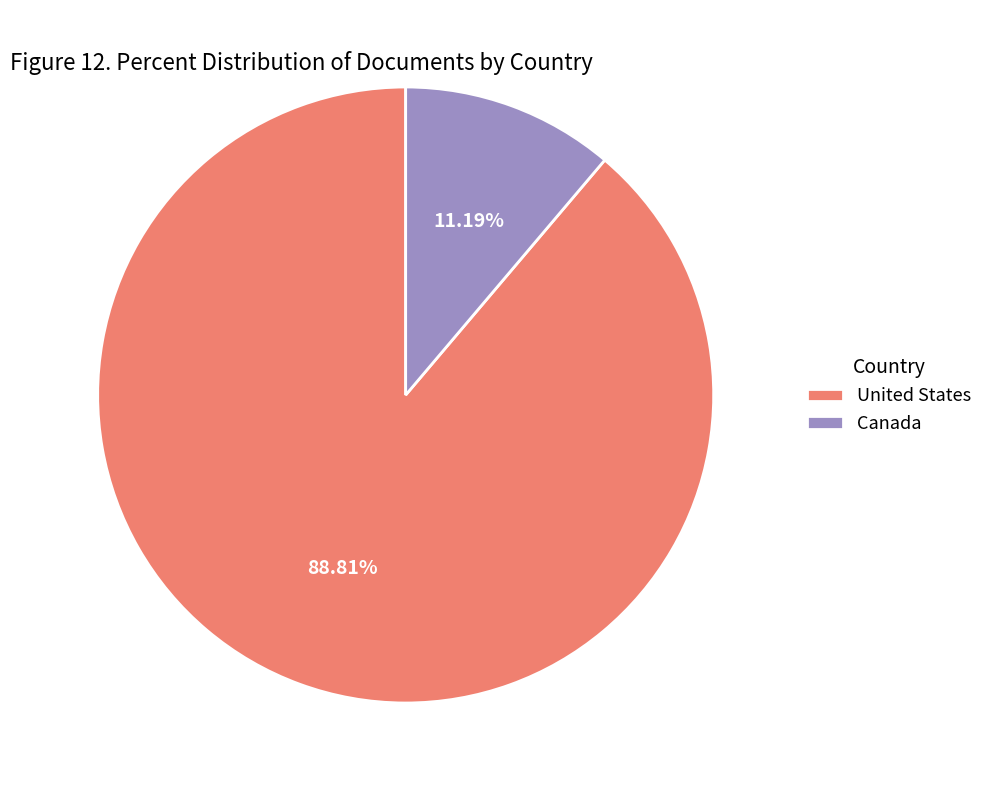

The Canada slice represents 11% of the pie. True or false?

True